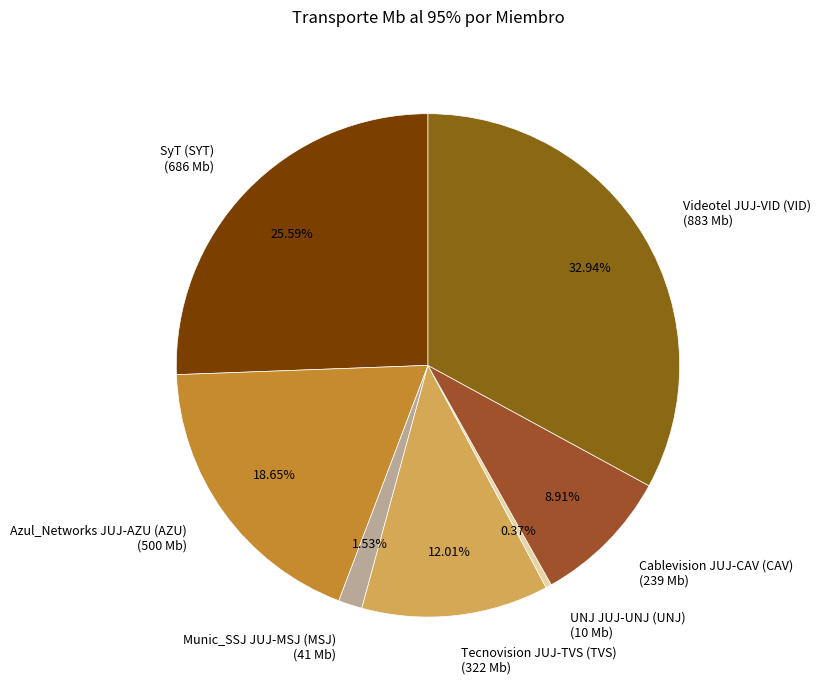

Which has a higher value, Azul_Networks JUJ-AZU (AZU) or SyT (SYT)?

SyT (SYT)